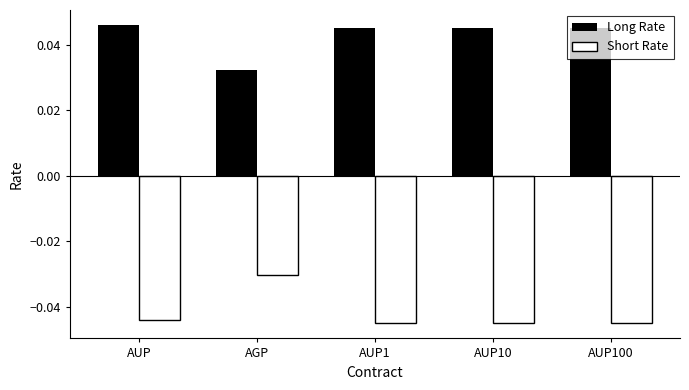

At which label is Short Rate closest to 0?

AGP